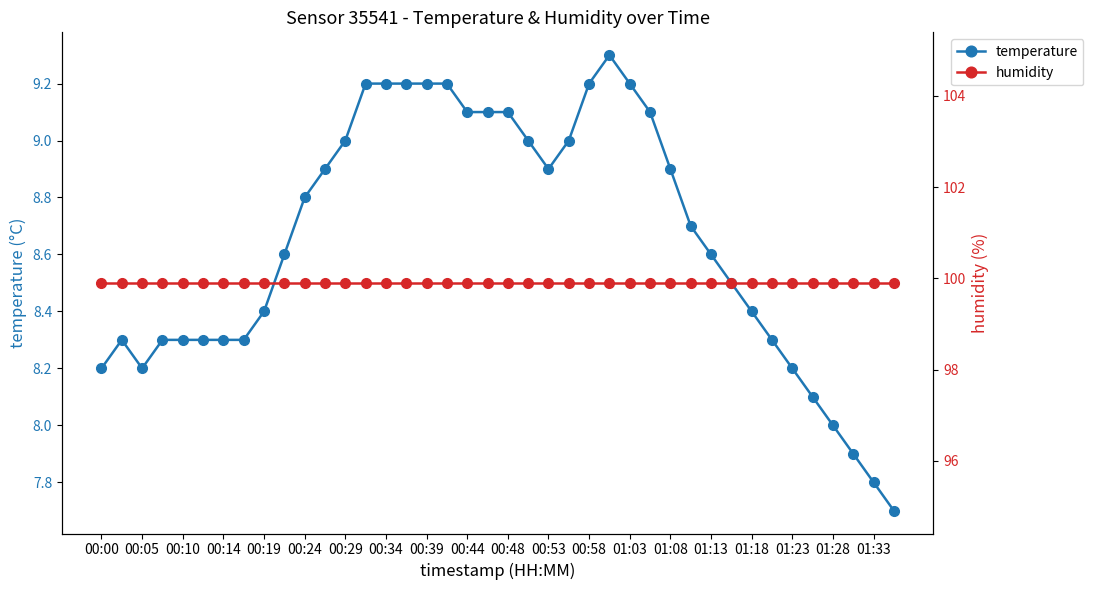

What is the maximum value shown in the chart?

99.9